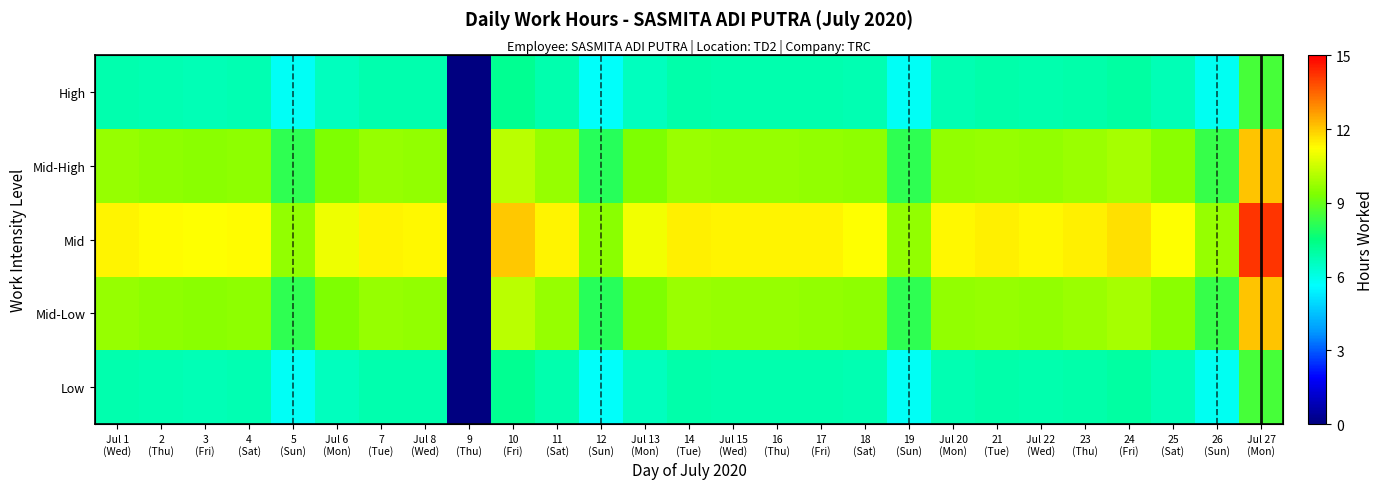

Which series has the largest total across all categories?

Mid